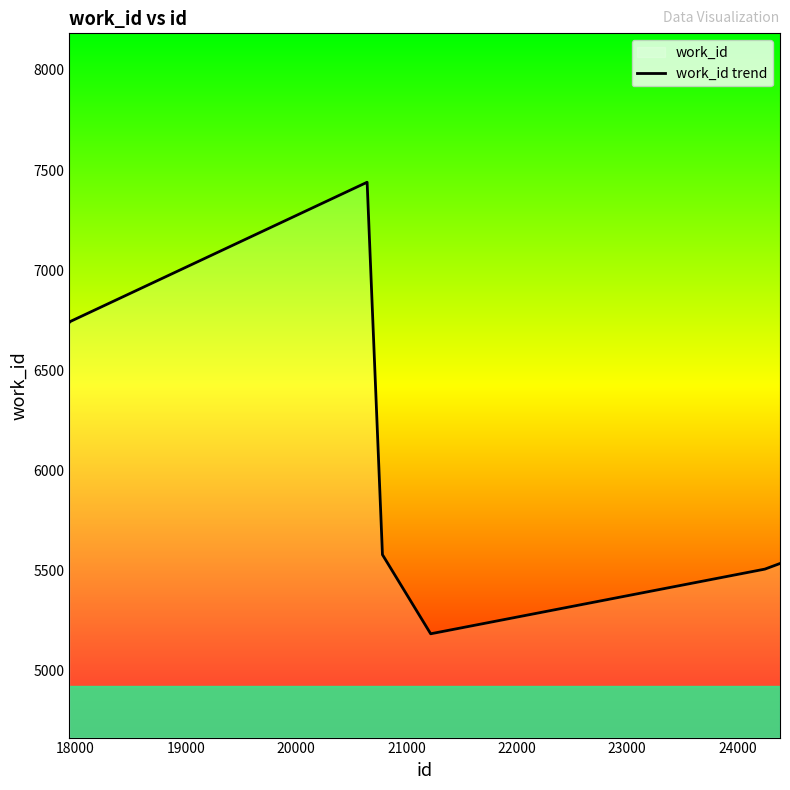

Count the number of data series in this chart.

1